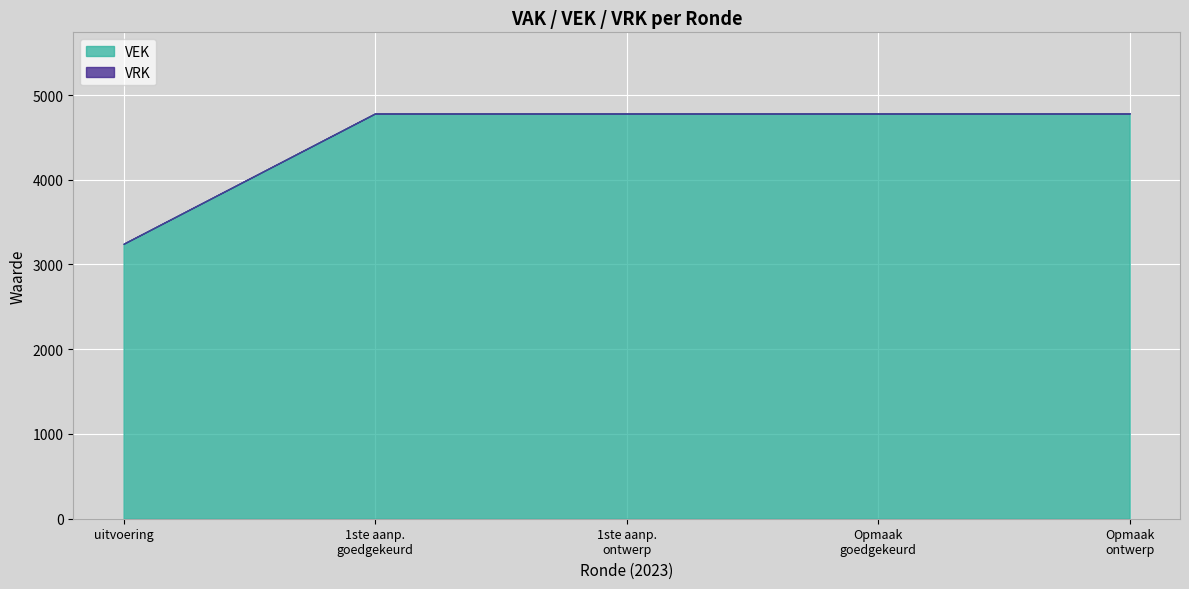

Reading right to left, extract all data points from this chart.

VEK: 4783	4783	4783	4783	3245
VRK: 0	0	0	0	0